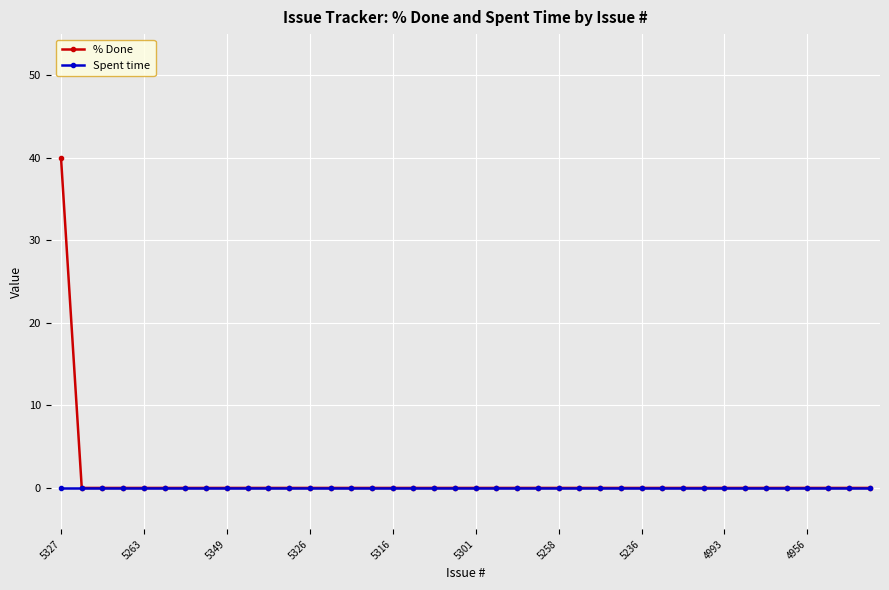

Rank the series by their maximum value, from lowest to highest.

Spent time, % Done